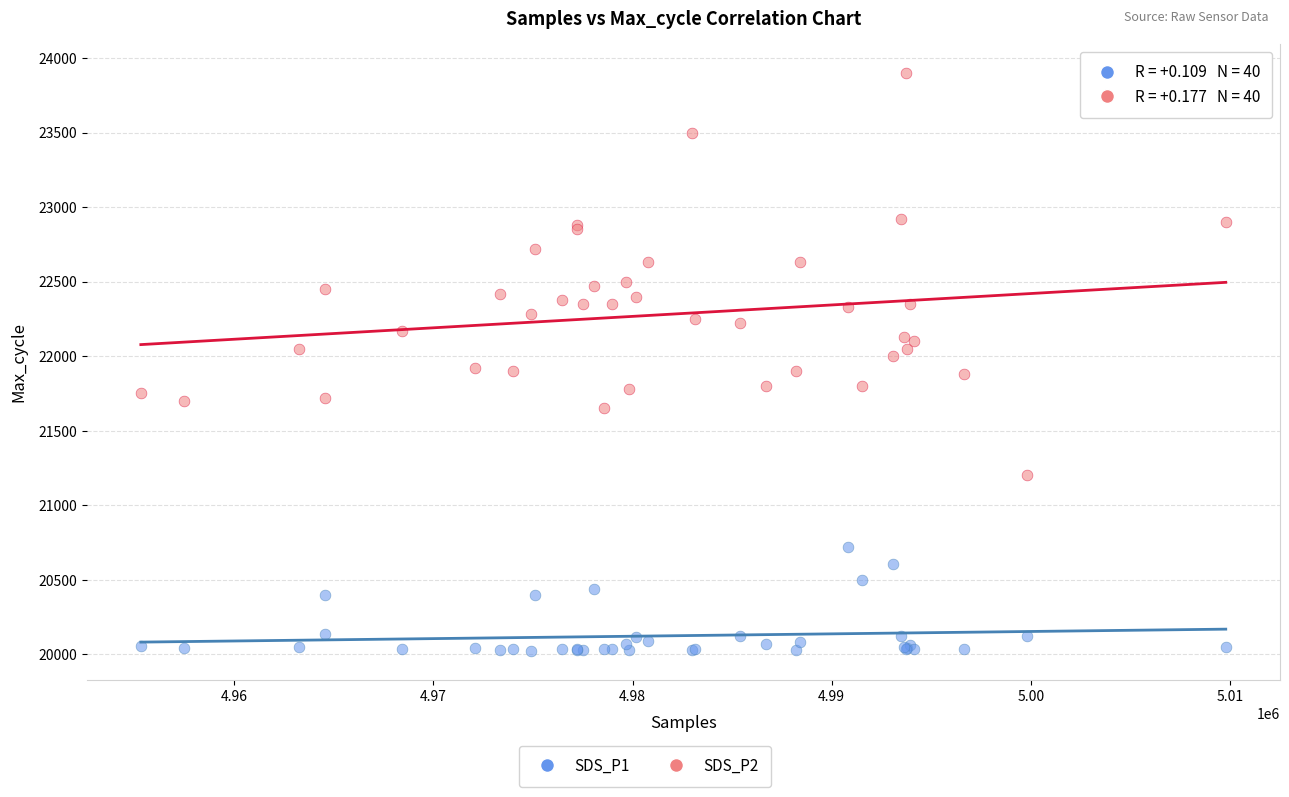

Which series has the widest spread of Y values?

SDS_P2